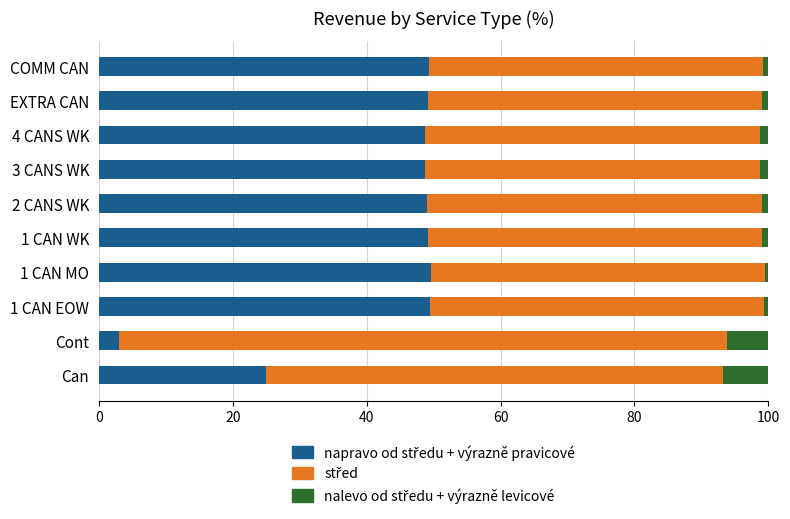

How many series are shown in this chart?

3